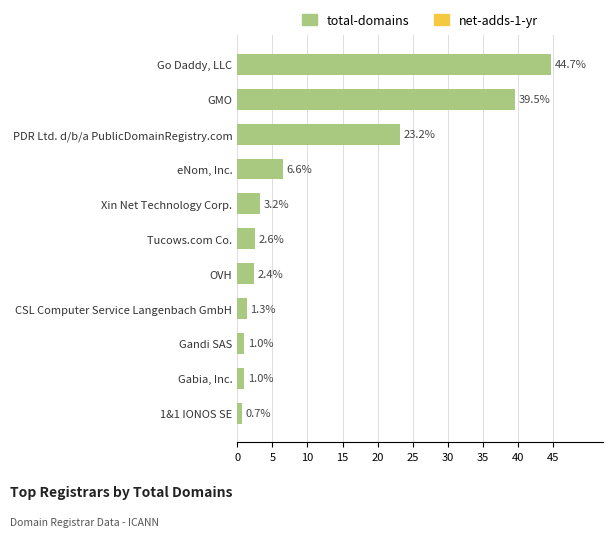

Which label corresponds to the smallest value in the chart?

1&1 IONOS SE